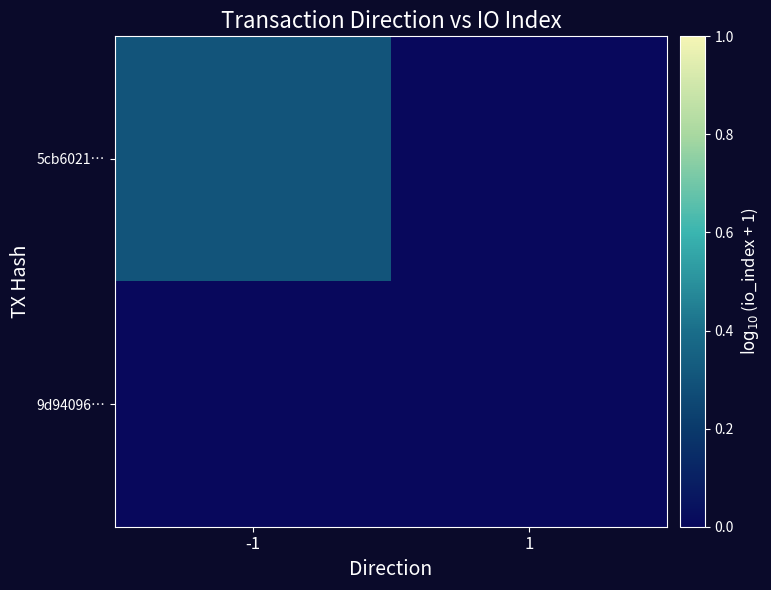

At which category is the sum across all series the highest?

-1